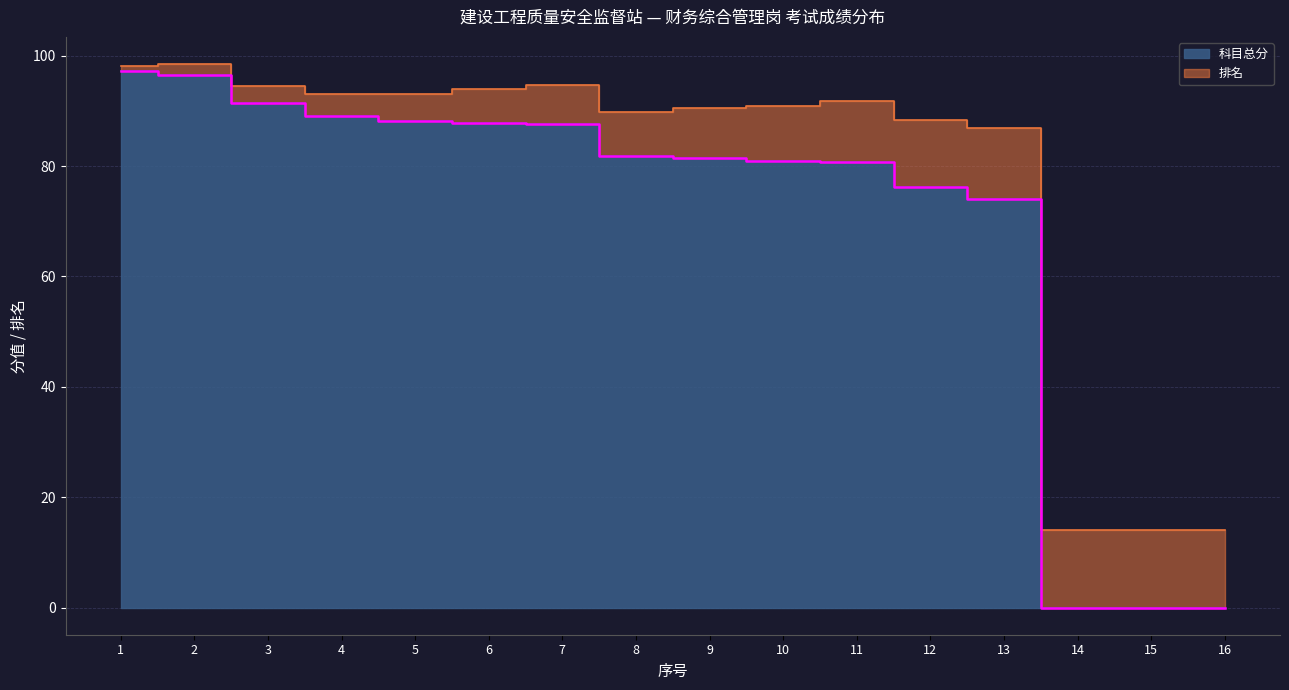

List the labels in order of value, smallest first.

14, 15, 16, 13, 12, 11, 10, 9, 8, 7, 6, 5, 4, 3, 2, 1